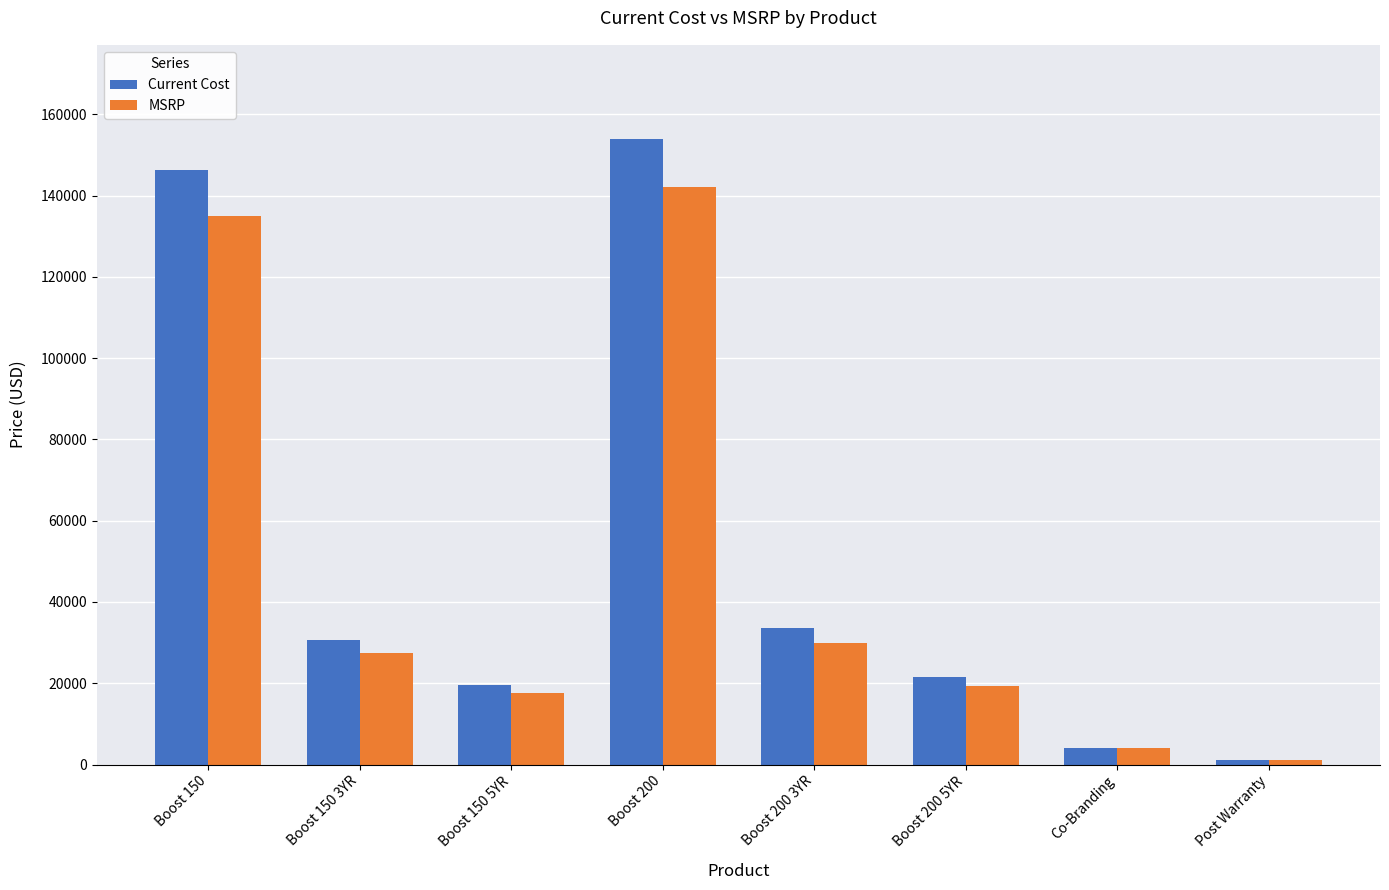

List the series in order of their peak value, lowest first.

MSRP, Current Cost